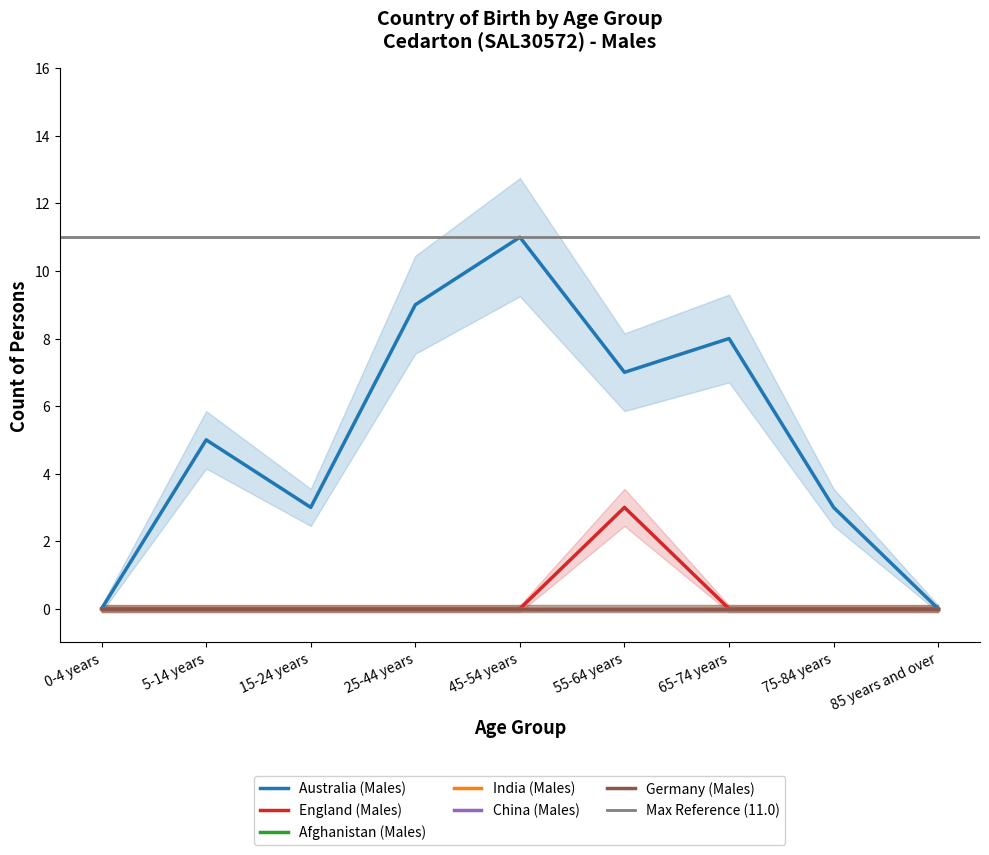

Reading left to right, list all the values displayed in this chart.

Australia (Males): 0	5	3	9	11	7	8	3	0
England (Males): 0	0	0	0	0	3	0	0	0
Afghanistan (Males): 0	0	0	0	0	0	0	0	0
India (Males): 0	0	0	0	0	0	0	0	0
China (Males): 0	0	0	0	0	0	0	0	0
Germany (Males): 0	0	0	0	0	0	0	0	0